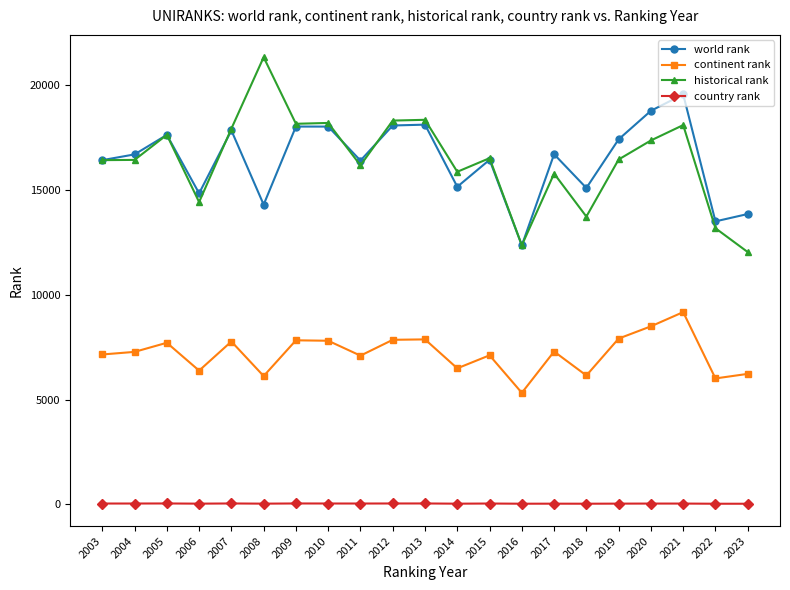

True or false: continent rank and country rank cross at least once.

False